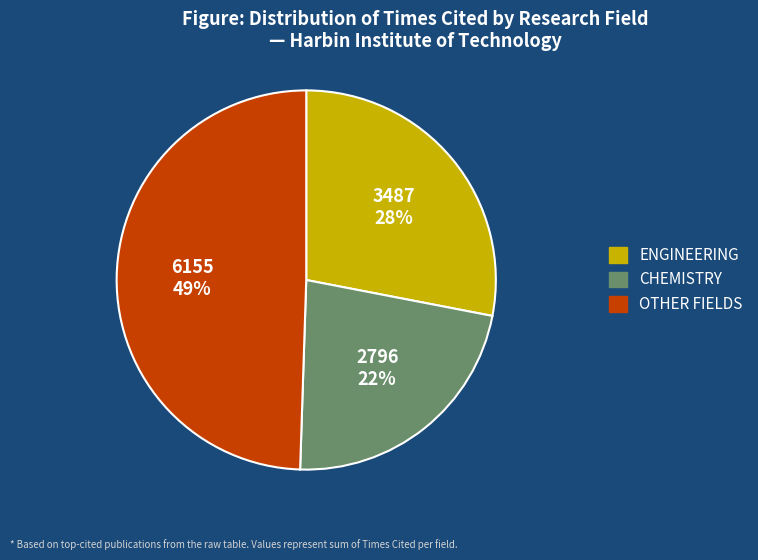

Is there a majority slice in this chart?

No